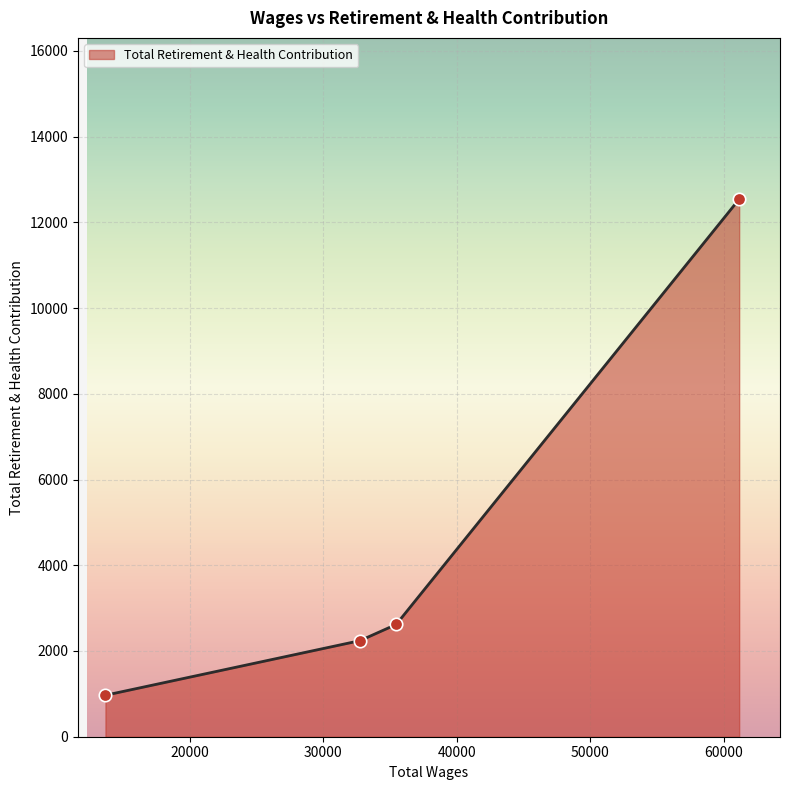

What is the difference between the maximum and second lowest values?

10300